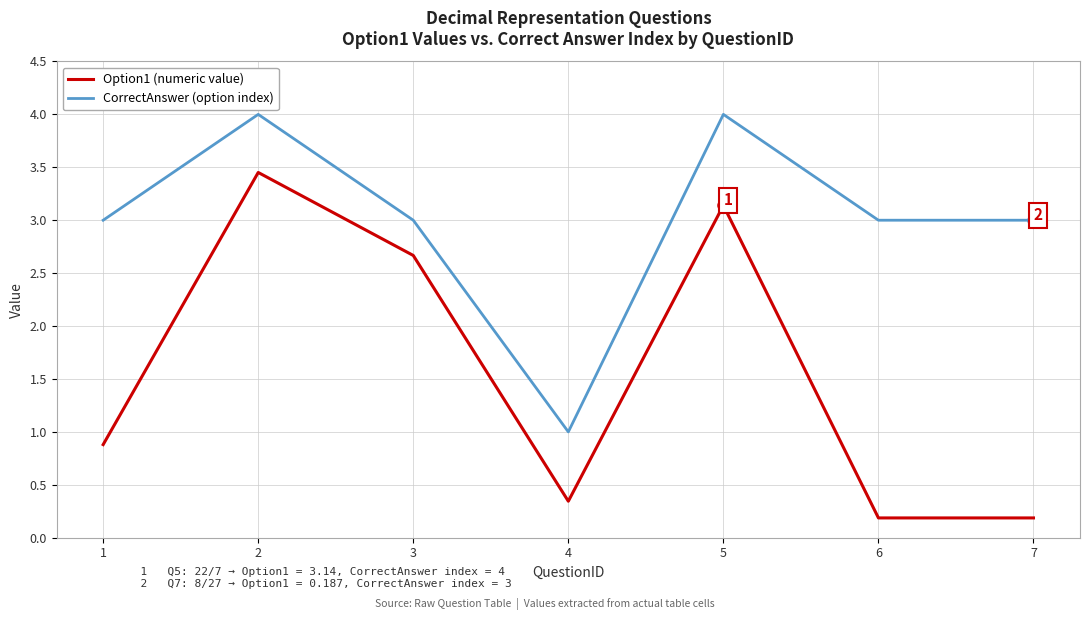

True or false: Option1 (numeric value) and CorrectAnswer (option index) cross at least once.

False